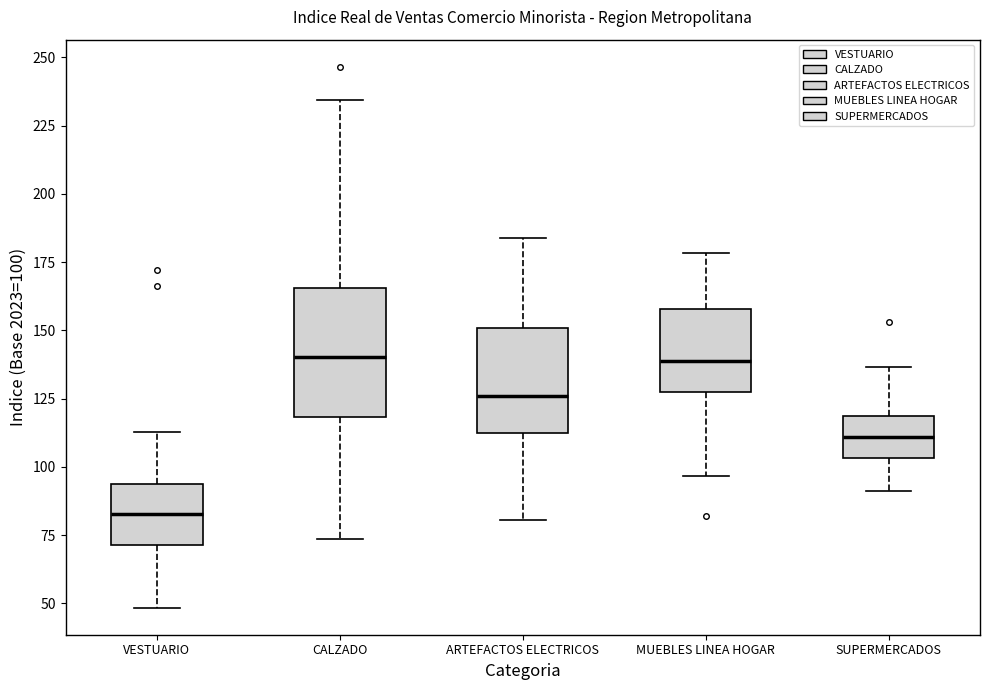

Reading left to right, read every box against the y-axis: the position of its median line, the range the box covers, and the ends of its whiskers. The values are not printed on the chart, so give them approximately, as read against the axis.

VESTUARIO: median 85, box 70 to 95, whiskers 50 to 115
CALZADO: median 140, box 120 to 165, whiskers 75 to 235
ARTEFACTOS ELECTRICOS: median 125, box 115 to 150, whiskers 80 to 185
MUEBLES LINEA HOGAR: median 140, box 130 to 160, whiskers 95 to 180
SUPERMERCADOS: median 110, box 105 to 120, whiskers 90 to 135